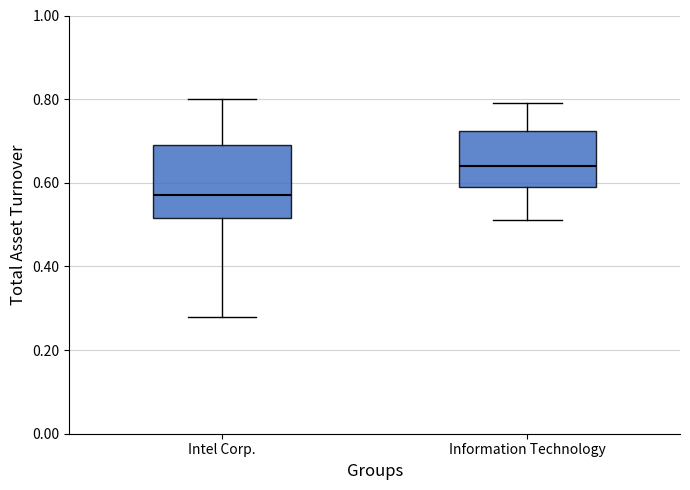

Where is the lower edge of the box for Information Technology on the y-axis? The values are not printed on the chart, so give them approximately, as read against the axis.

0.60